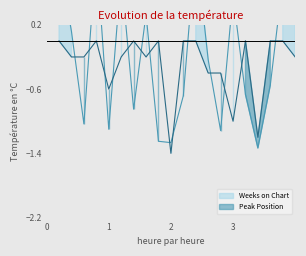

Reading left to right, extract all data points from this chart.

Weeks on Chart: 1.0	0.1	-1.0	1.1	-1.1	0.8	-0.8	0.3	-1.2	-1.3	-0.7	1.2	-0.2	-1.1	0.6	-0.7	-1.3	-0.6	0.8	0.5
Peak Position: 0.0	-0.2	-0.2	0.0	-0.6	-0.2	0.0	-0.2	0.0	-1.4	0.0	0.0	-0.4	-0.4	-1.0	0.0	-1.2	0.0	0.0	-0.2